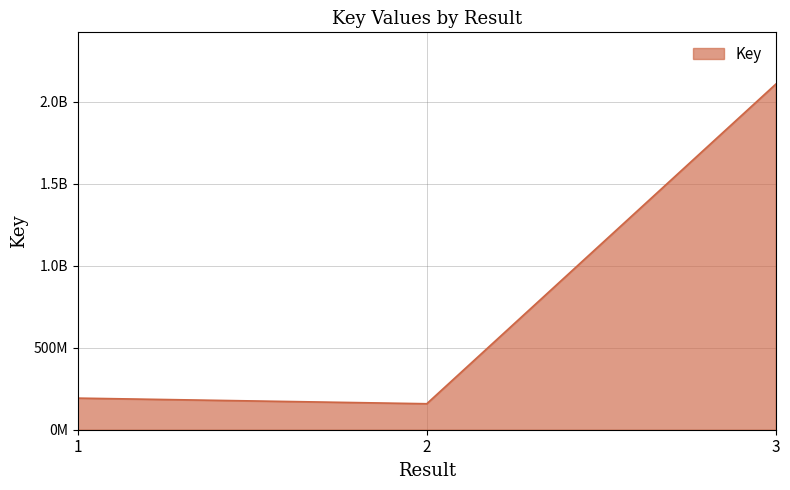

The chart shows a value of 2108585851 at 3. True or false?

True